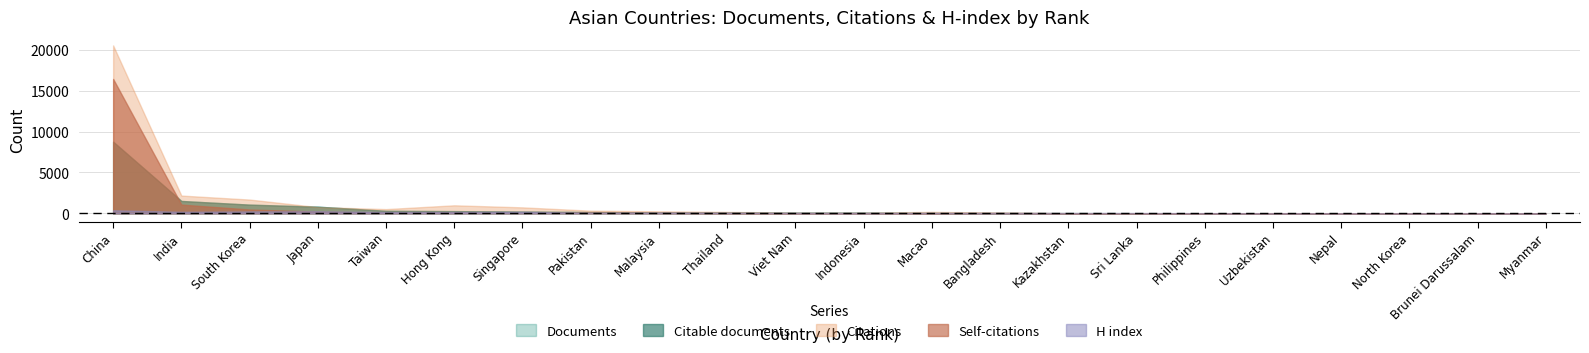

What position from the left is China?

1